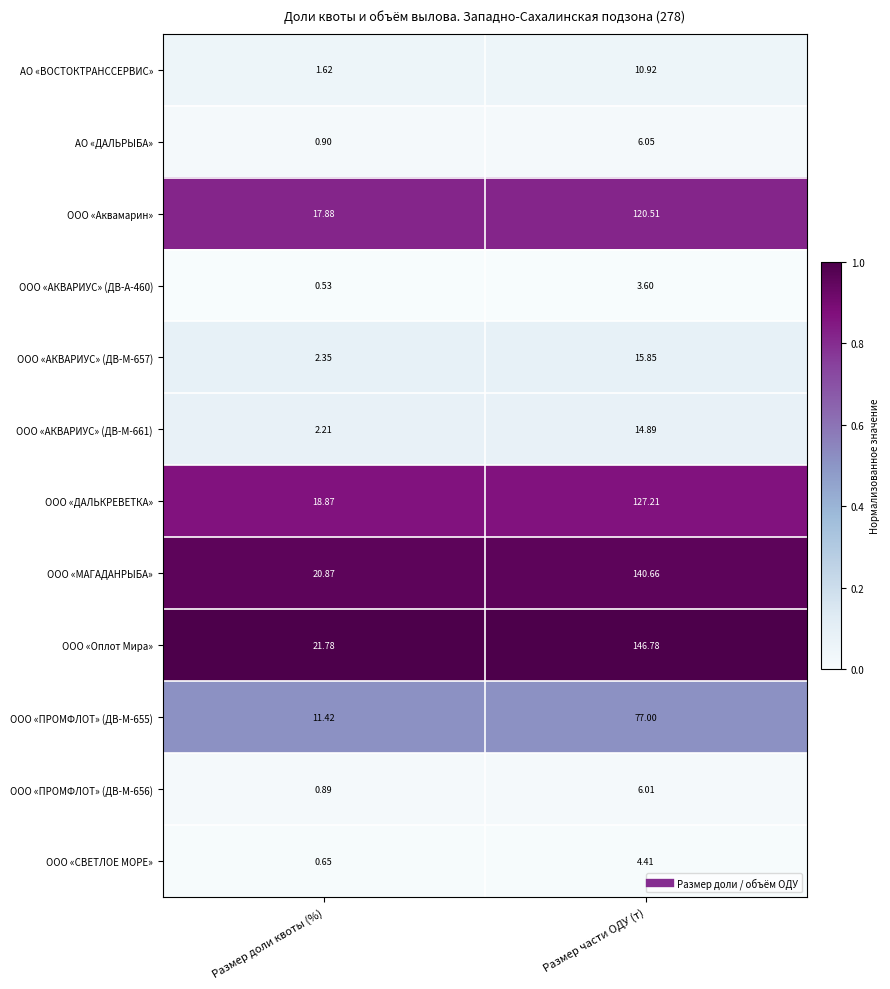

At which category is the sum across all series the highest?

Размер части ОДУ (т)